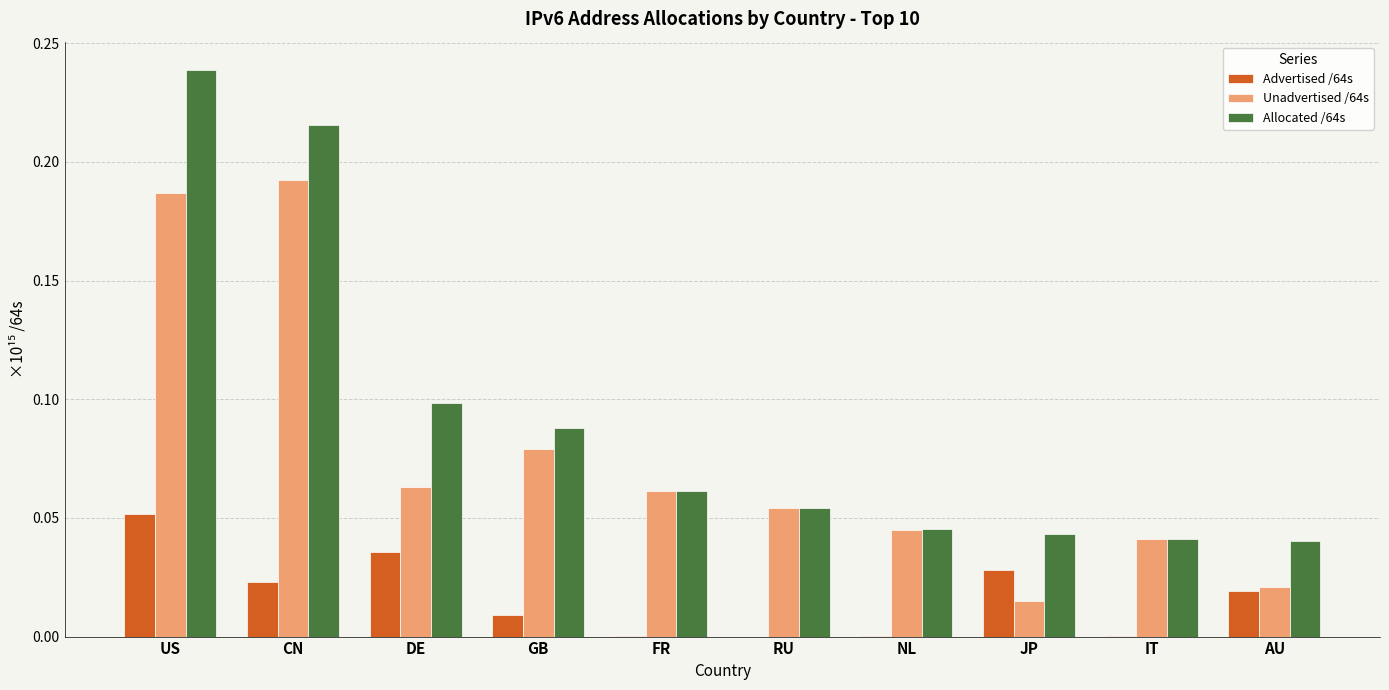

How many data points does each series have?

10